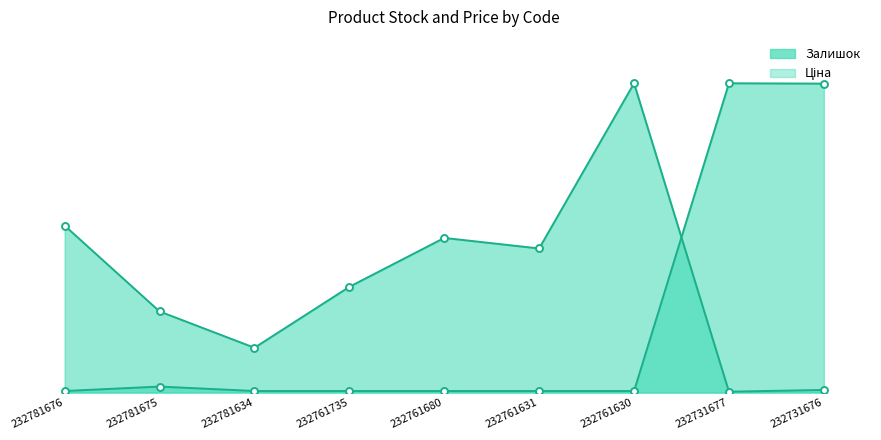

Which series has the widest spread of values?

Залишок